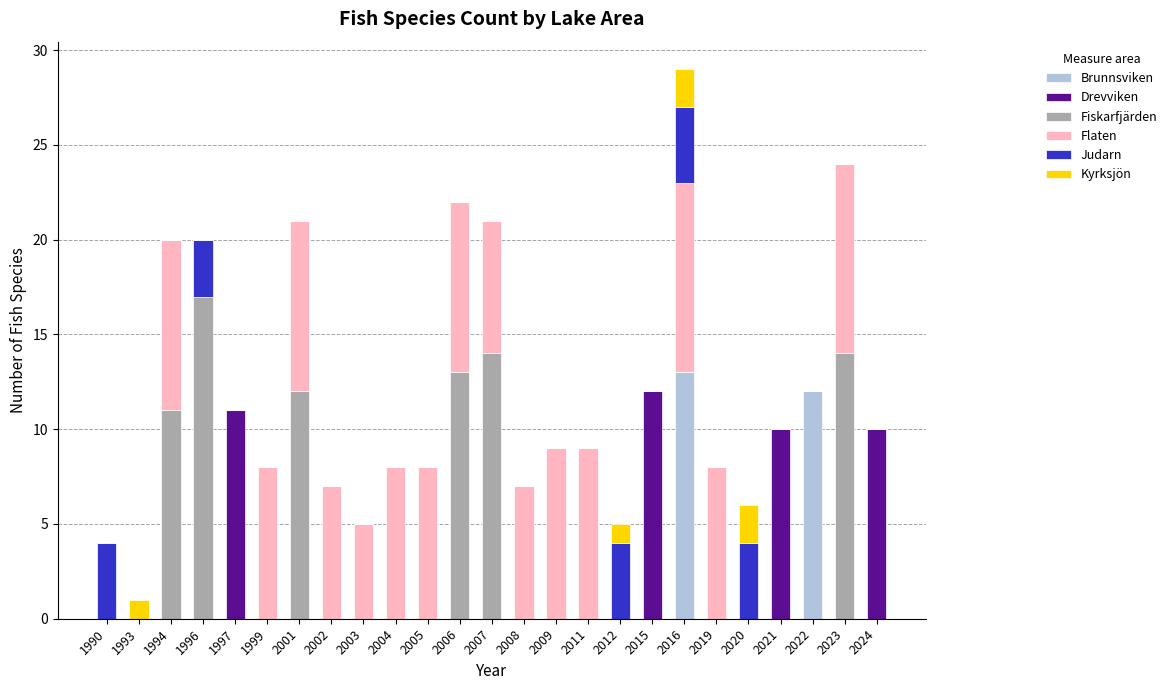

At which label does Brunnsviken reach its peak?

2016